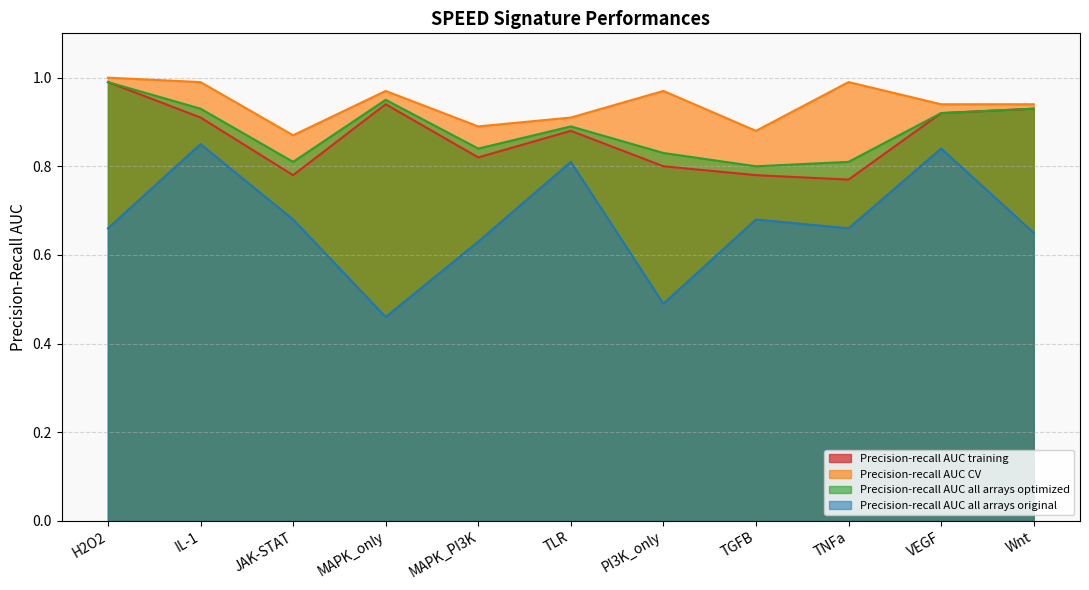

True or false: Precision-recall AUC all arrays original and Precision-recall AUC training cross at least once.

False